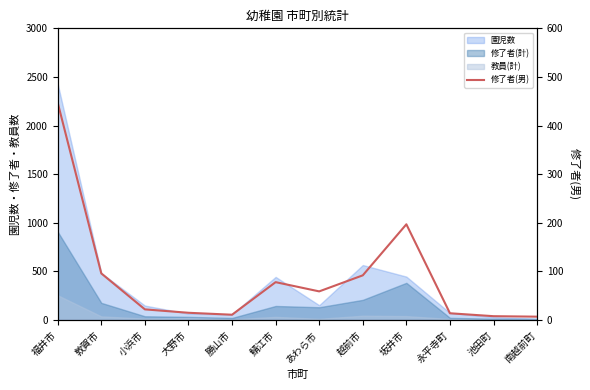

Is it true that the value at 鯖江市 is 78?

True